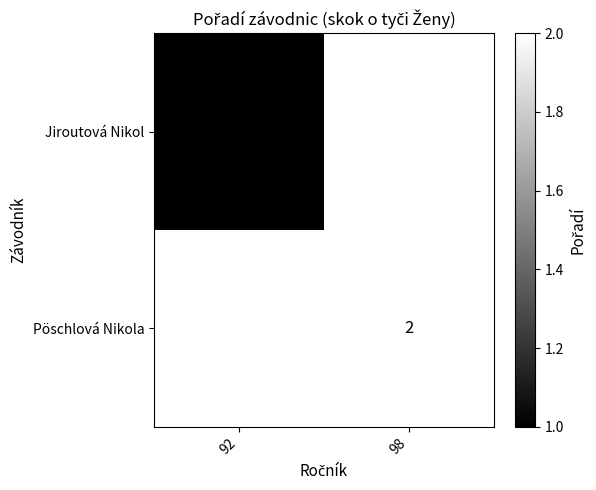

What is the maximum value shown in the chart?

2.0